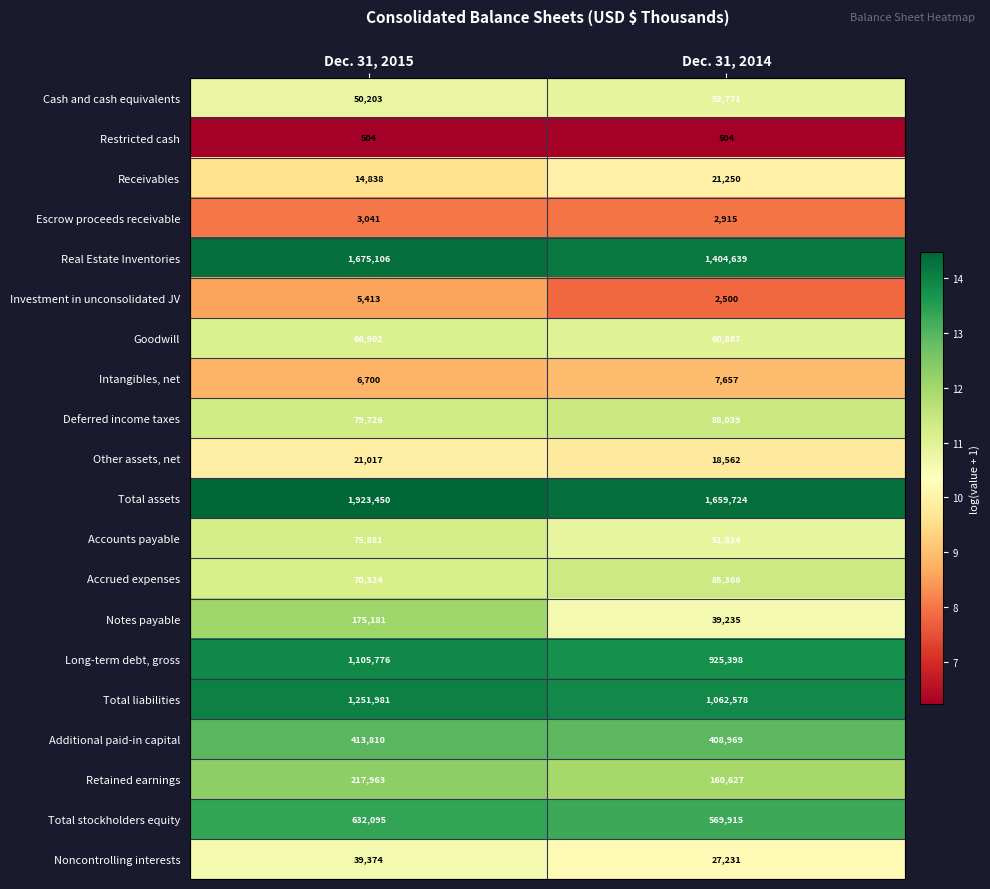

At which category is the sum across all series the highest?

Dec. 31, 2015